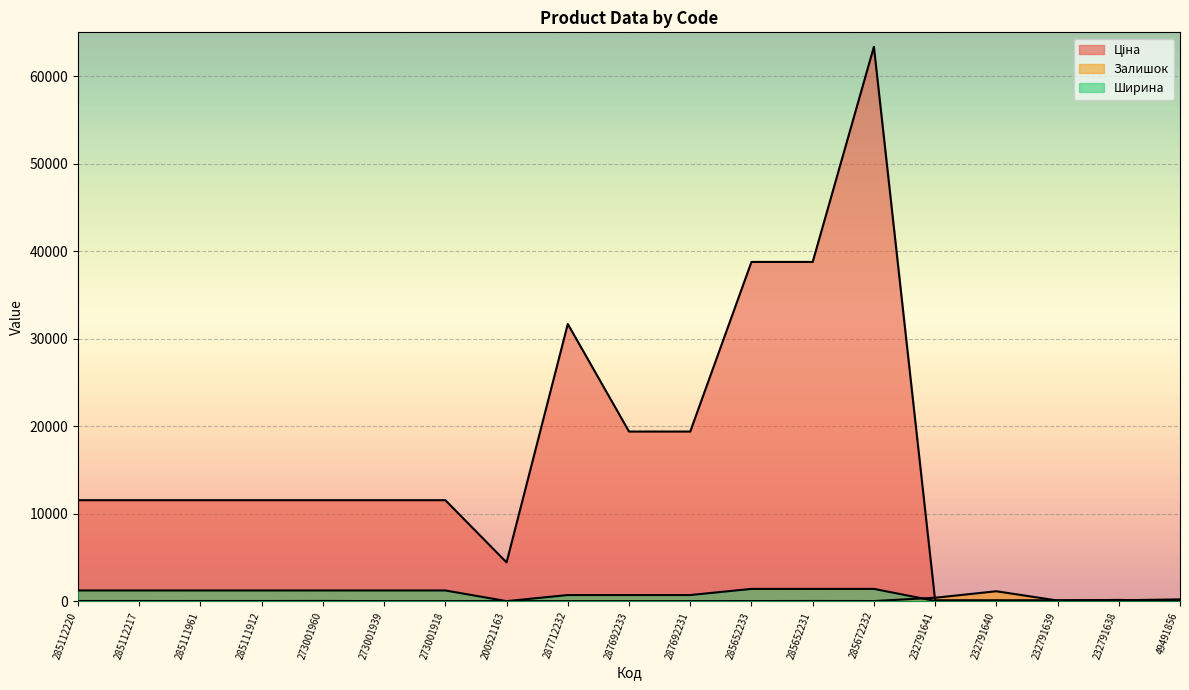

Reading left to right, transcribe all the data shown in this chart.

Ціна: 11536.2	11536.2	11536.2	11536.2	11536.2	11536.2	11536.2	4429.1	31672.8	19381.6	19381.6	38763.2	38763.2	63345.6	97.2	97.2	97.2	97.2	199.7
Залишок: 17.0	17.0	15.0	14.0	26.0	0.0	0.0	2.0	0.0	0.0	0.0	7.0	19.0	11.0	387.0	1129.0	68.0	140.0	41.0
Ширина: 1220.0	1220.0	1220.0	1220.0	1220.0	1220.0	1220.0	0.0	697.0	697.0	697.0	1400.0	1400.0	1400.0	23.0	23.0	23.0	23.0	0.0